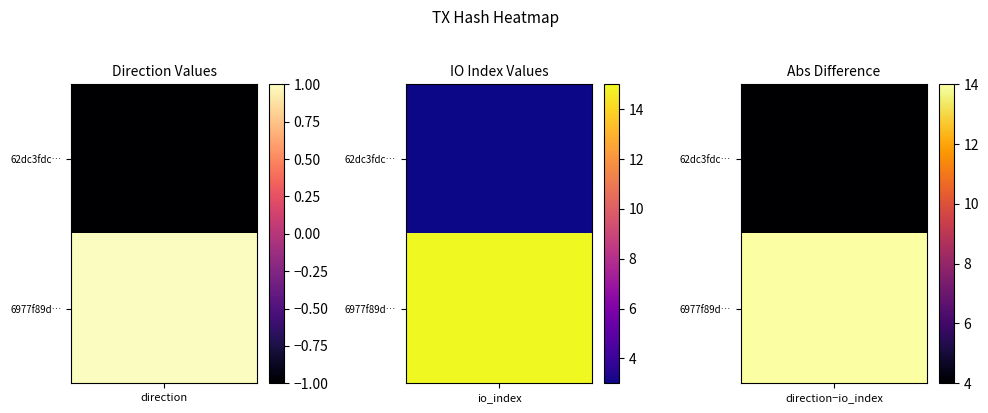

List the series in order of their peak value, lowest first.

62dc3fdce4d8b81eb48f0d66bd2a3bfaaa812ad, 6977f89d84e9a49b910ad4e72696a66d30220a3